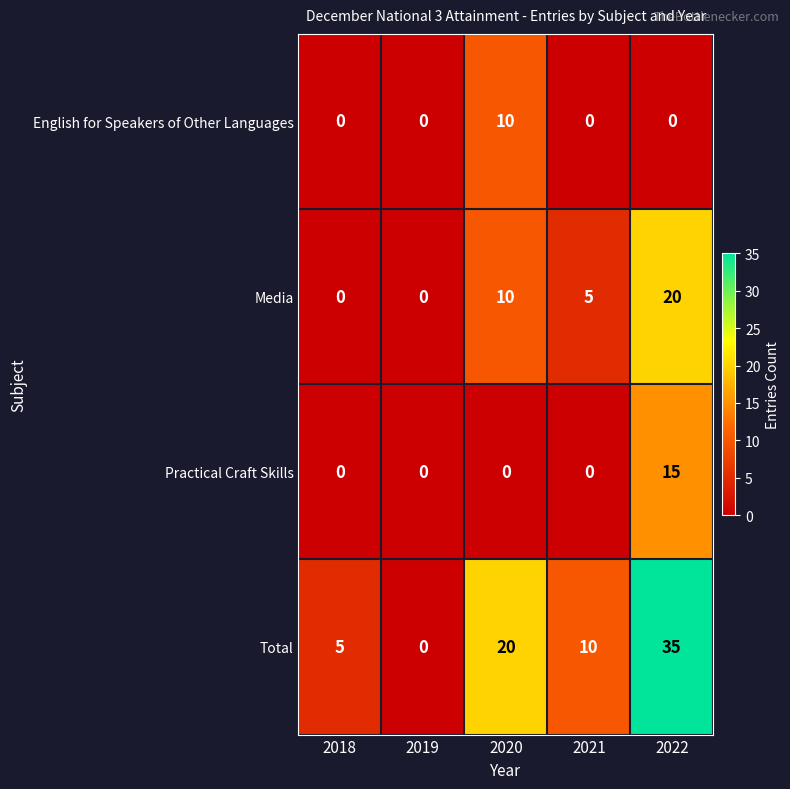

What is the greatest value displayed?

35